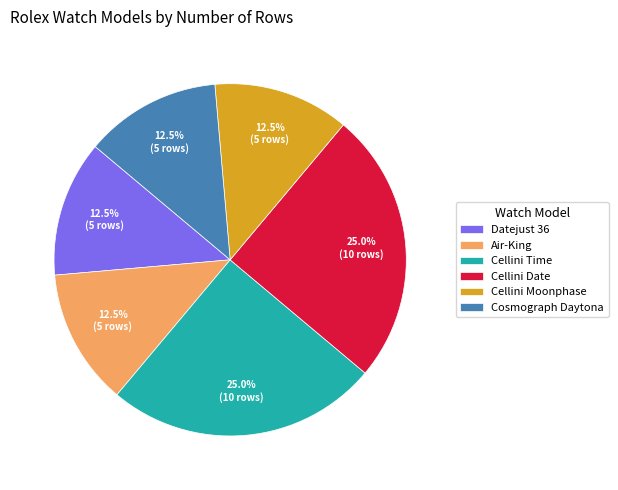

What percentage is NOT represented by Cosmograph Daytona?

87.5%